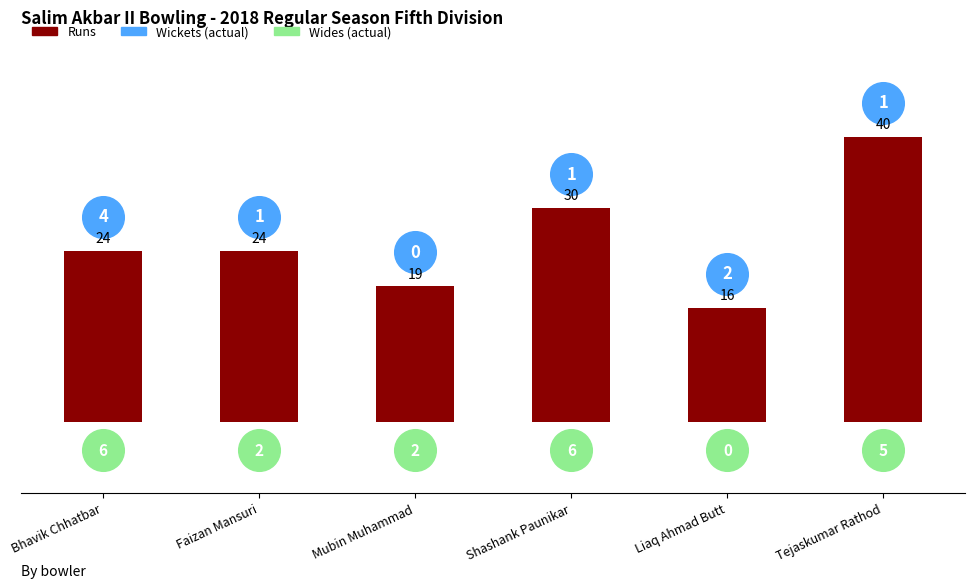

At how many categories does at least one series exceed -2?

6